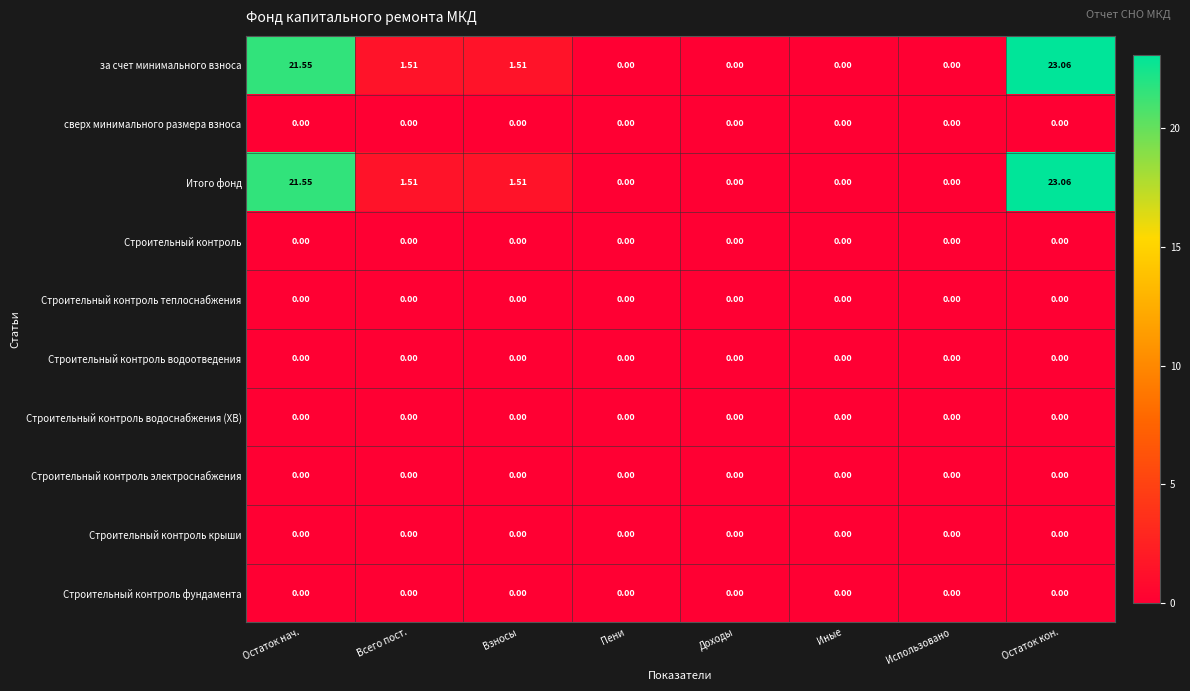

Which label corresponds to the largest value in the chart?

Остаток кон.